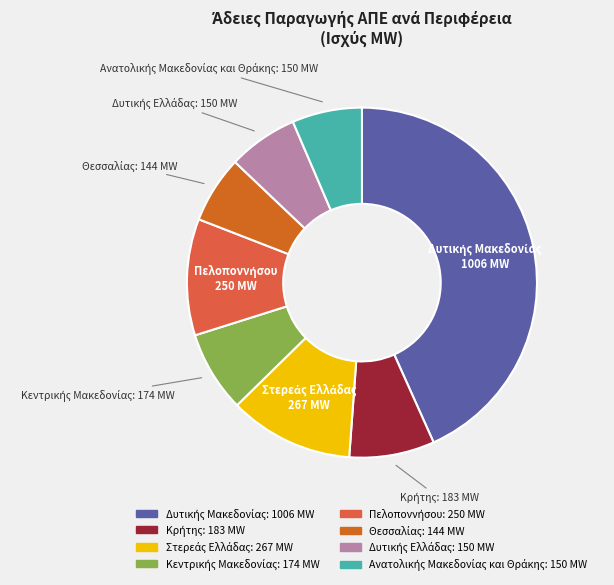

Is there any slice that represents more than half of the pie?

No